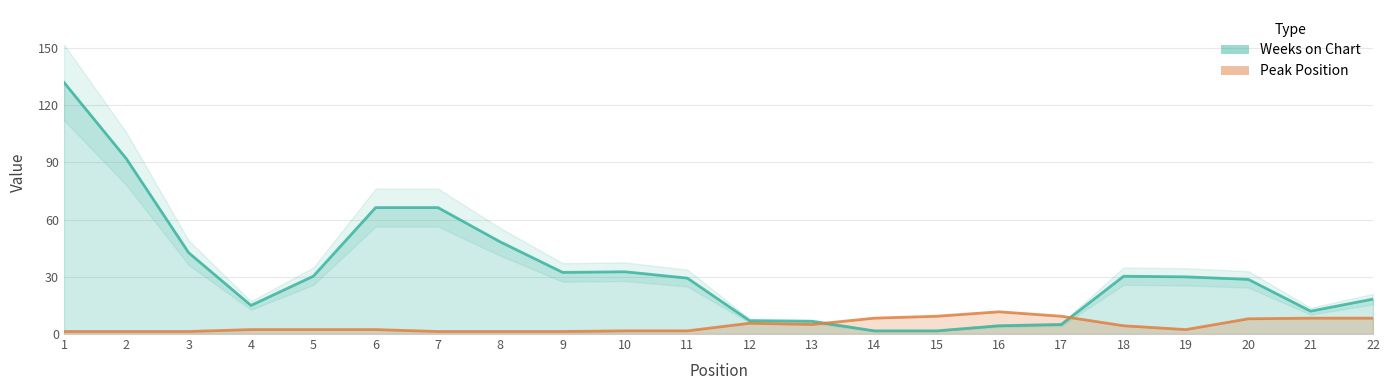

What is the sum of all Weeks on Chart values?

733